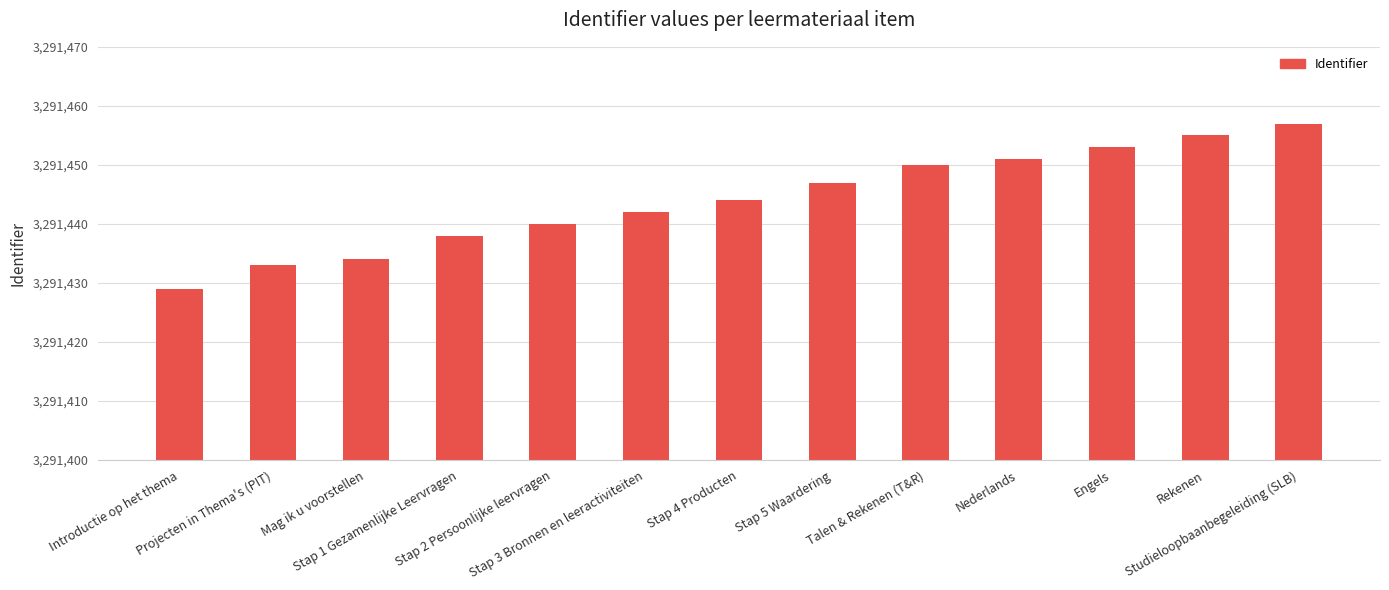

The chart shows a value of 3291457 at Studieloopbaanbegeleiding (SLB). True or false?

True